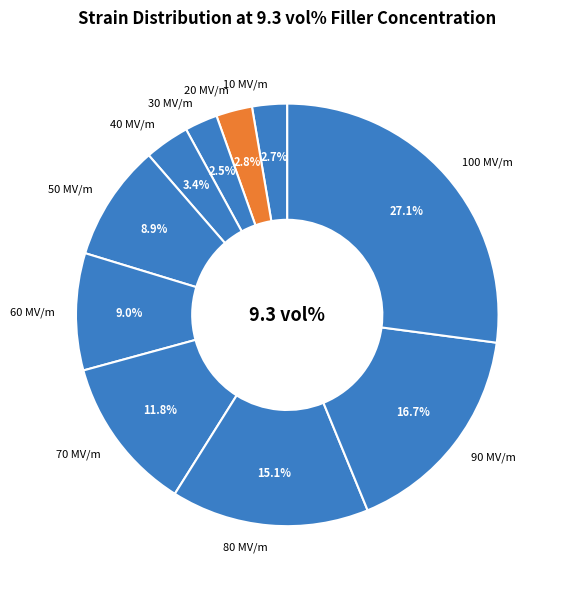

To the nearest percent, what is the difference between the largest and smallest slice percentages?

25%